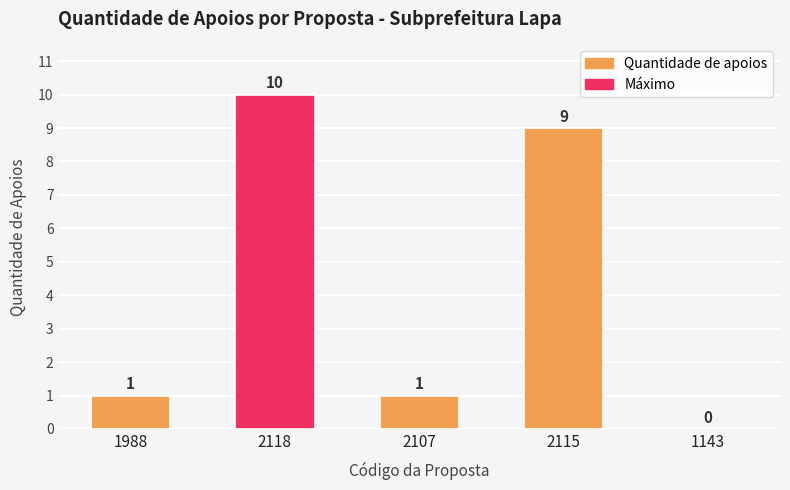

Reading left to right, extract all data points from this chart.

1988=1	2118=10	2107=1	2115=9	1143=0